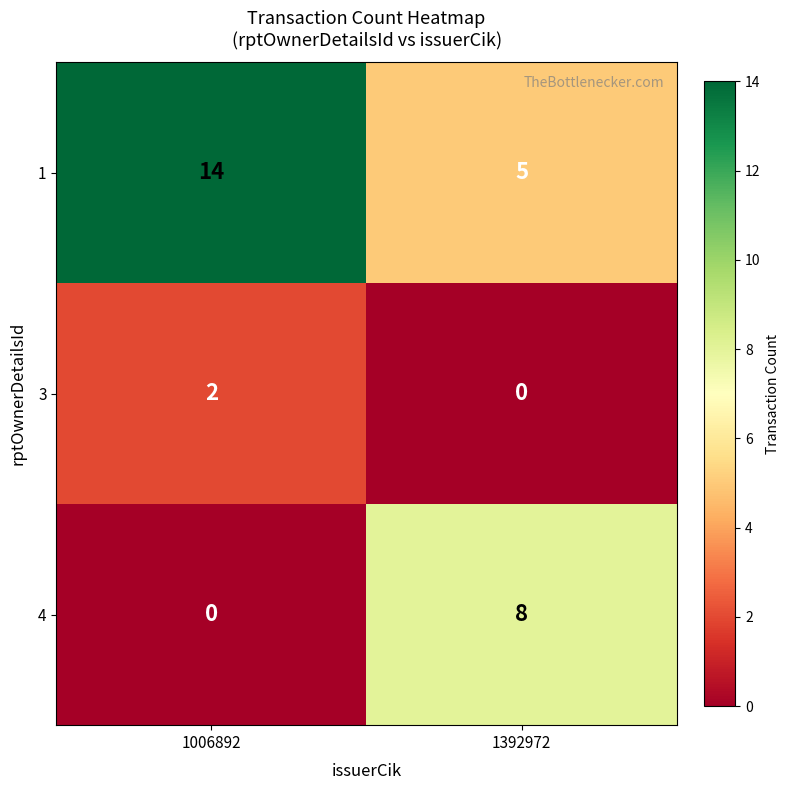

What is the difference between the 4 values at 1006892 and 1392972?

8